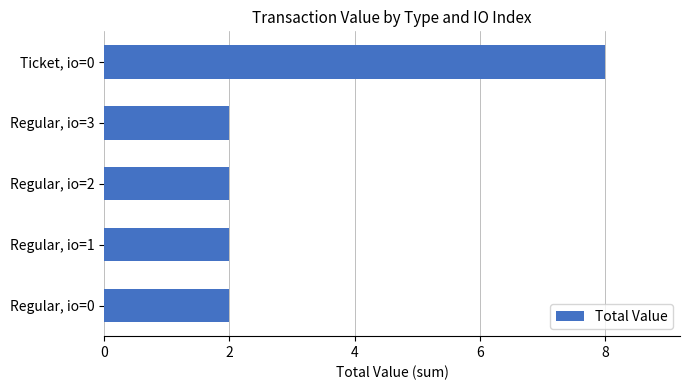

What is the difference between the values at Regular, io=1 and Ticket, io=0?

6.0